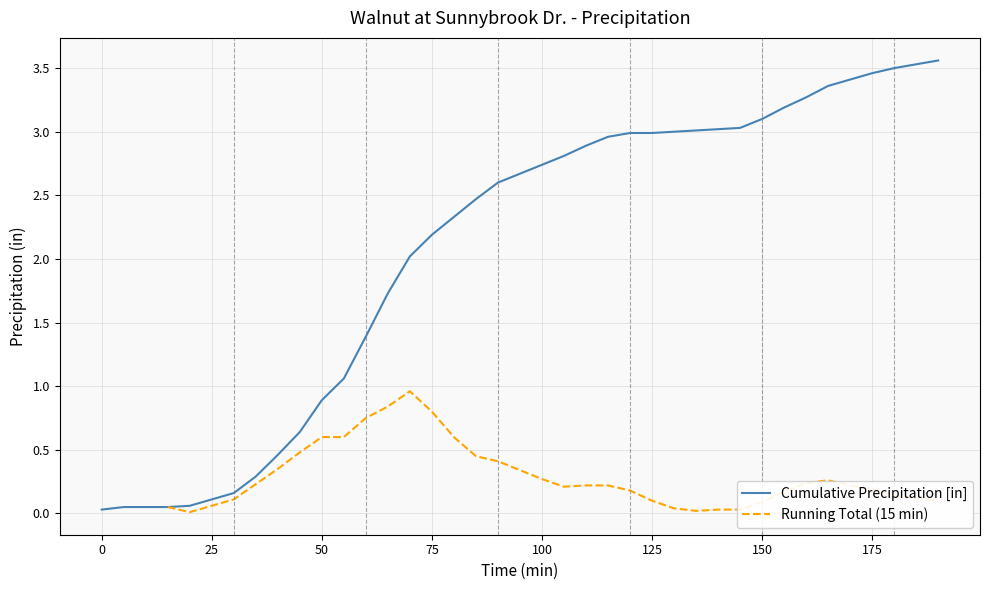

Is it true that Cumulative Precipitation [in] equals 1.6 at 50?

False